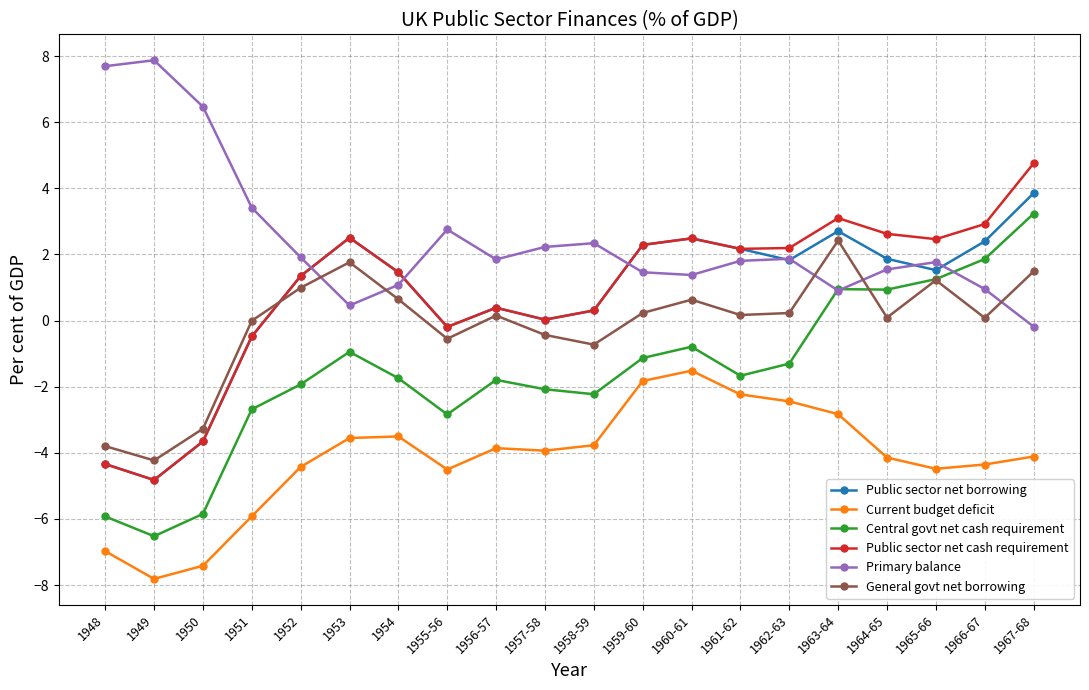

Rank the series by their maximum value, from highest to lowest.

Primary balance, Public sector net cash requirement, Public sector net borrowing, Central govt net cash requirement, General govt net borrowing, Current budget deficit